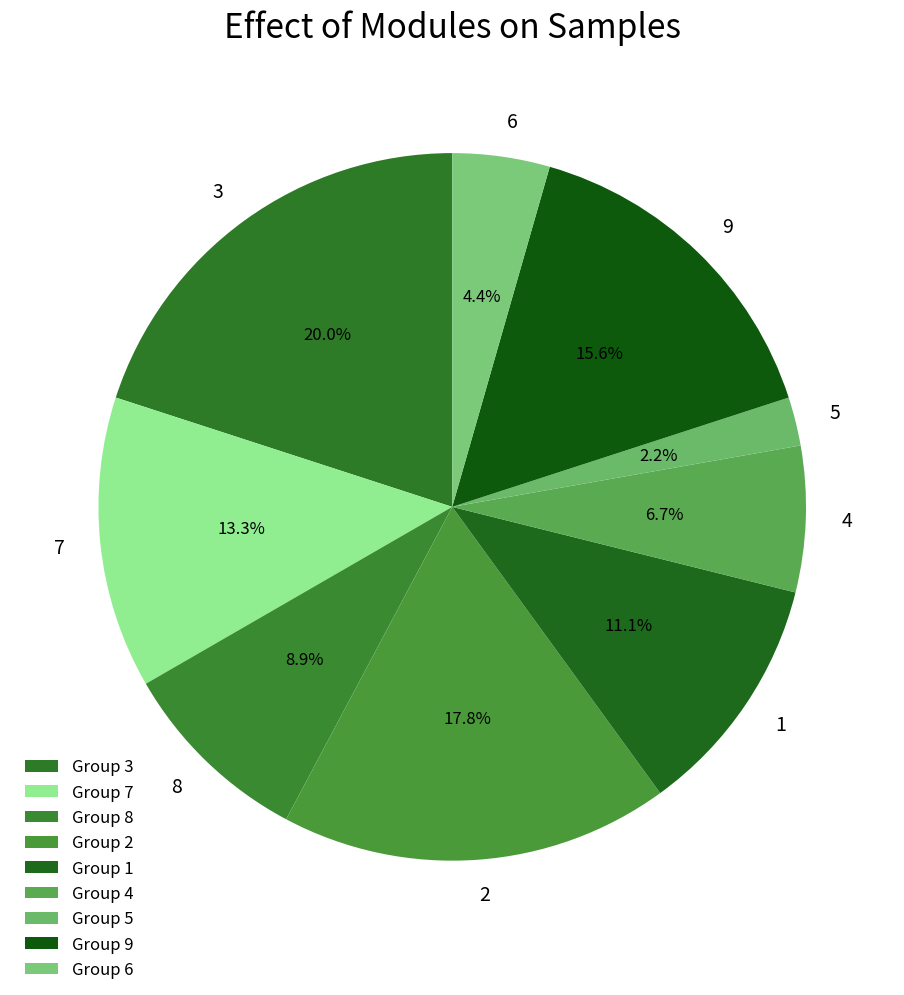

Does 3 represent more than half of the total?

No